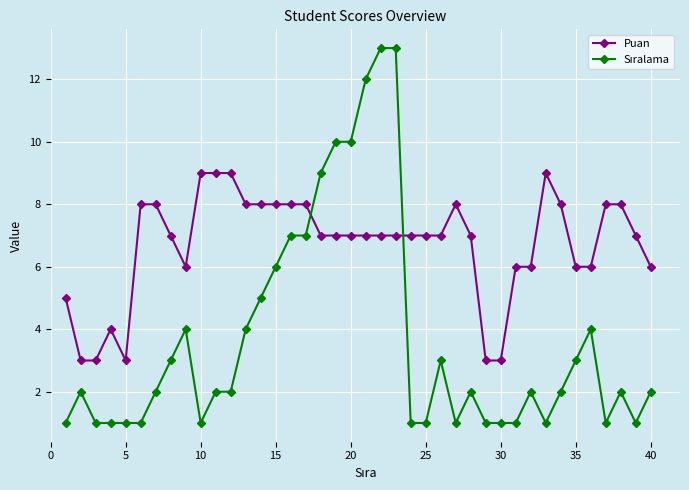

What is the greatest value displayed?

13